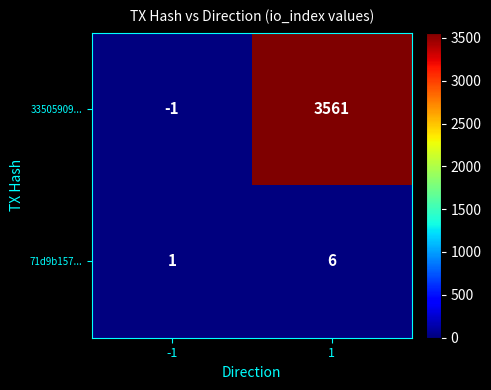

Which series has the largest range (max minus min)?

33505909...